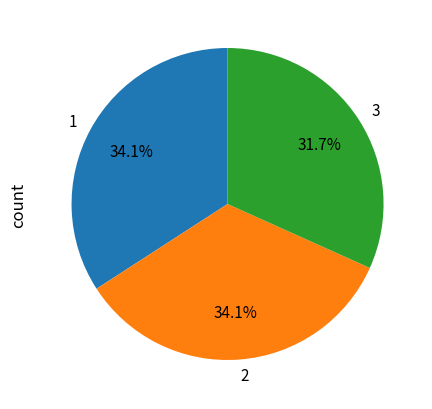

Count the number of slices in the pie.

3